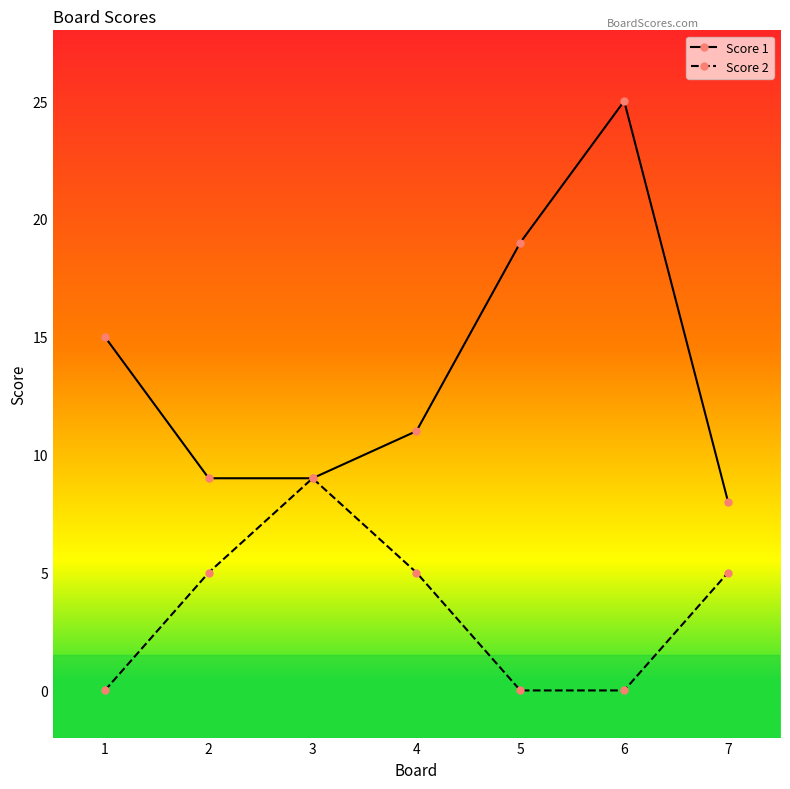

Reading left to right, extract all data points from this chart.

Score 1: 15	9	9	11	19	25	8
Score 2: 0	5	9	5	0	0	5